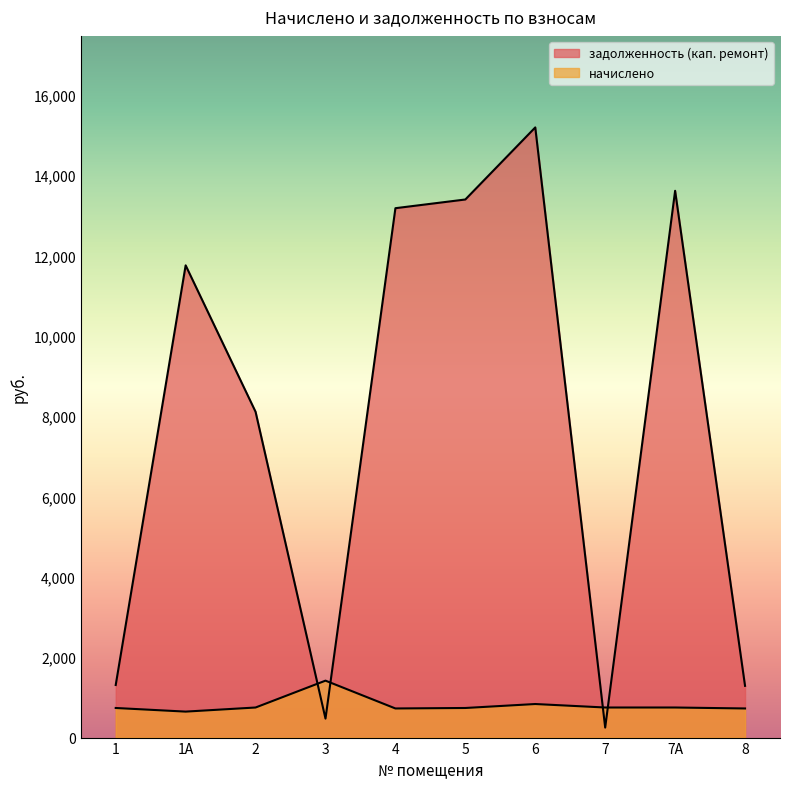

Read the начислено value at 7А.

748.4